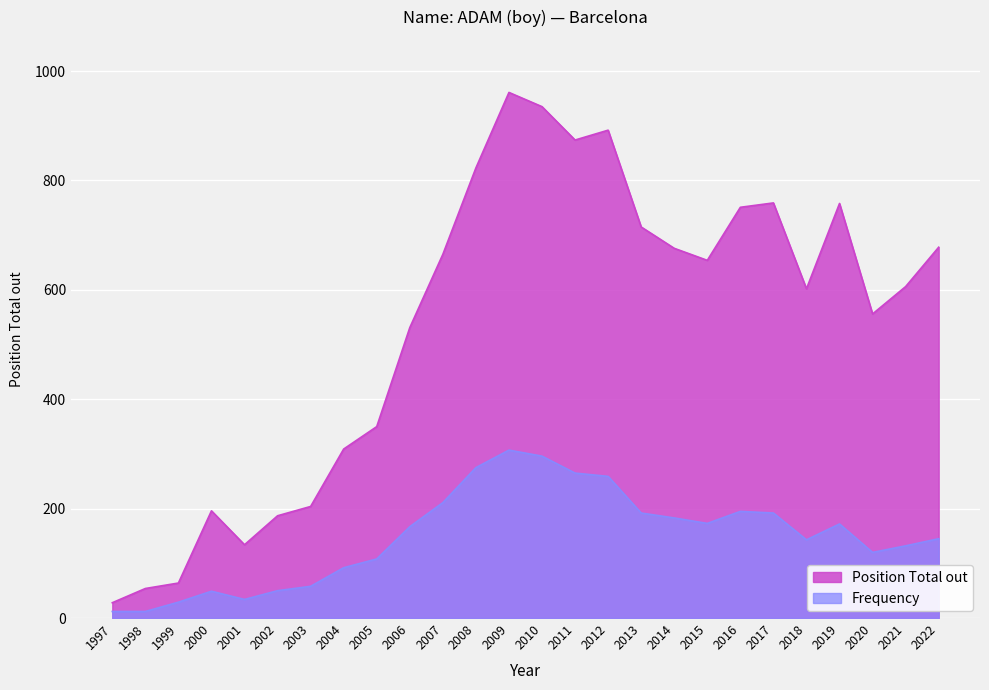

Rank the series at 2015 from highest to lowest value.

Position Total out, Frequency